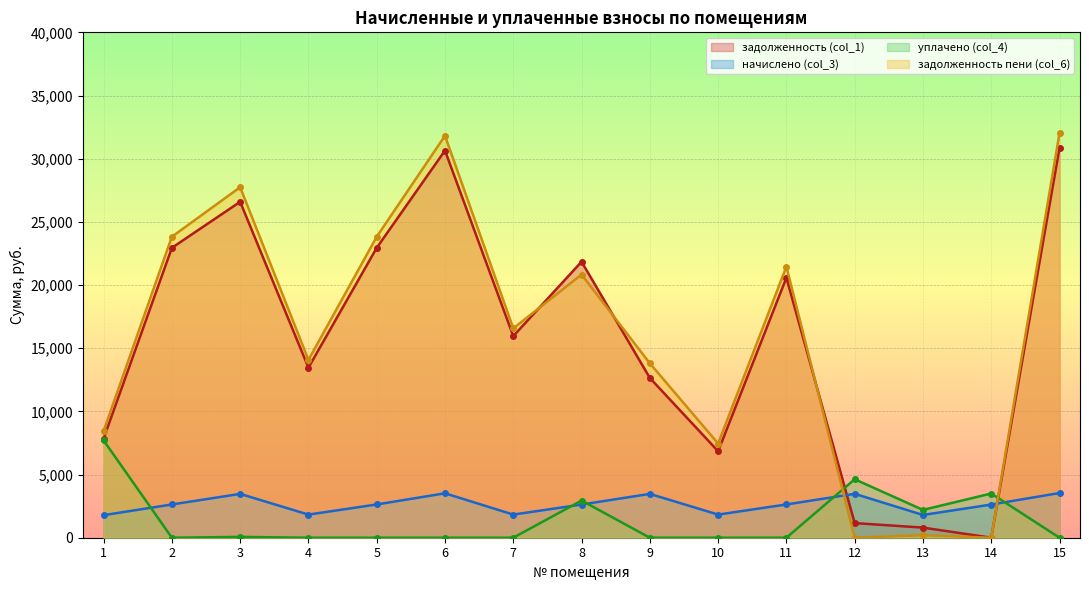

Rank the categories by уплачено (col_4) value from lowest to highest.

2, 4, 5, 6, 7, 9, 10, 11, 15, 3, 13, 8, 14, 12, 1